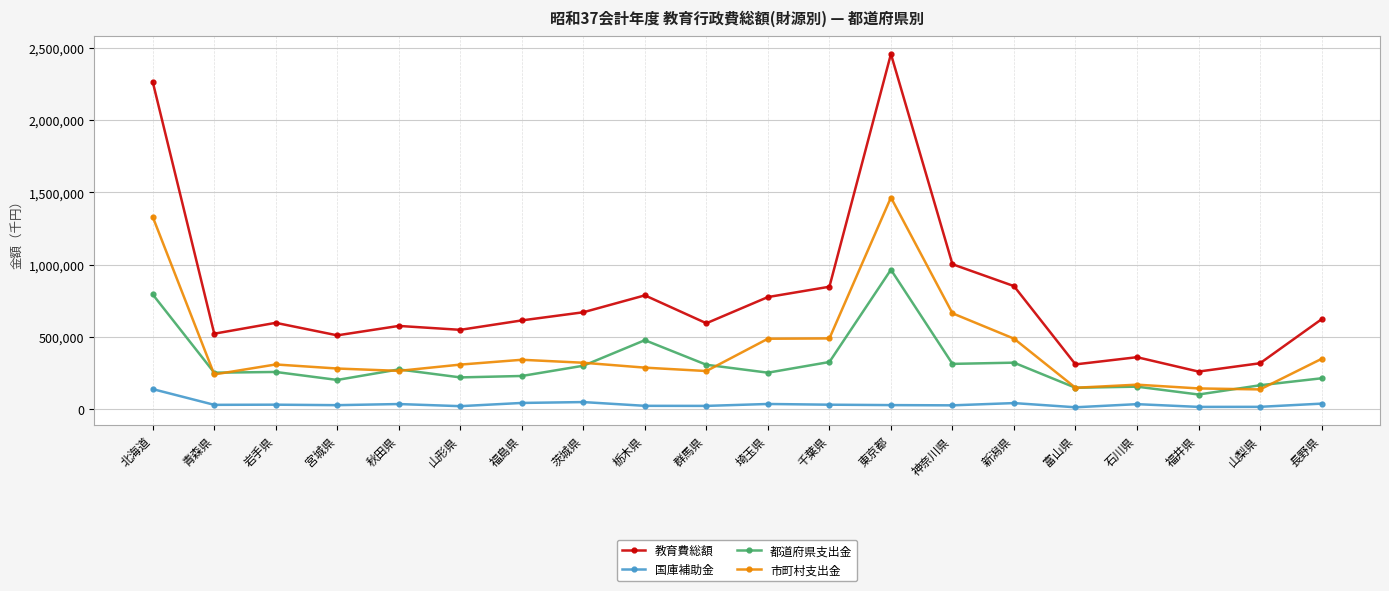

What is the difference between the second highest and second lowest values in the 教育費総額 series?

1955947